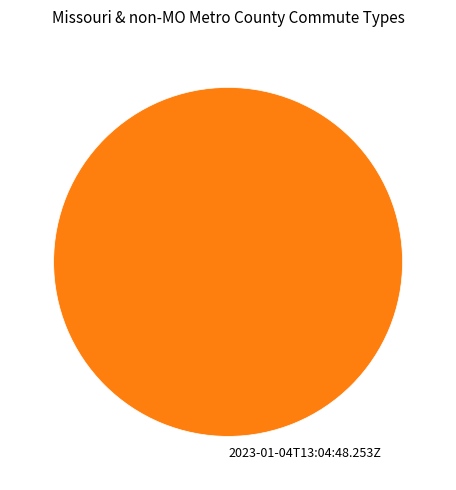

Rank the categories by value from highest to lowest.

2023-01-04T13:04:48.253Z